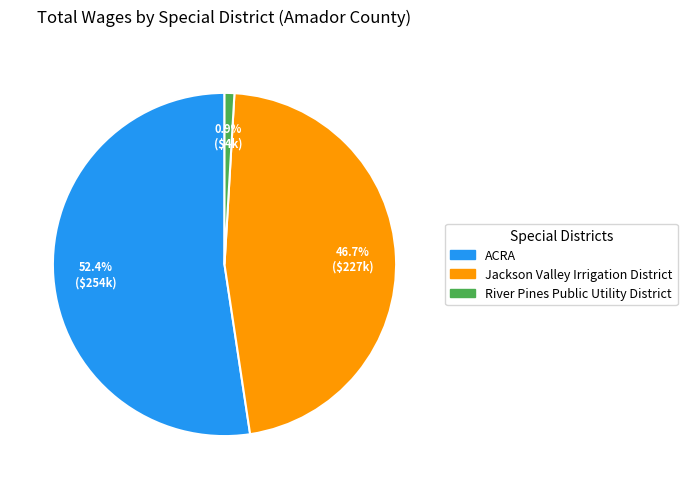

Does any single category account for the majority?

Yes